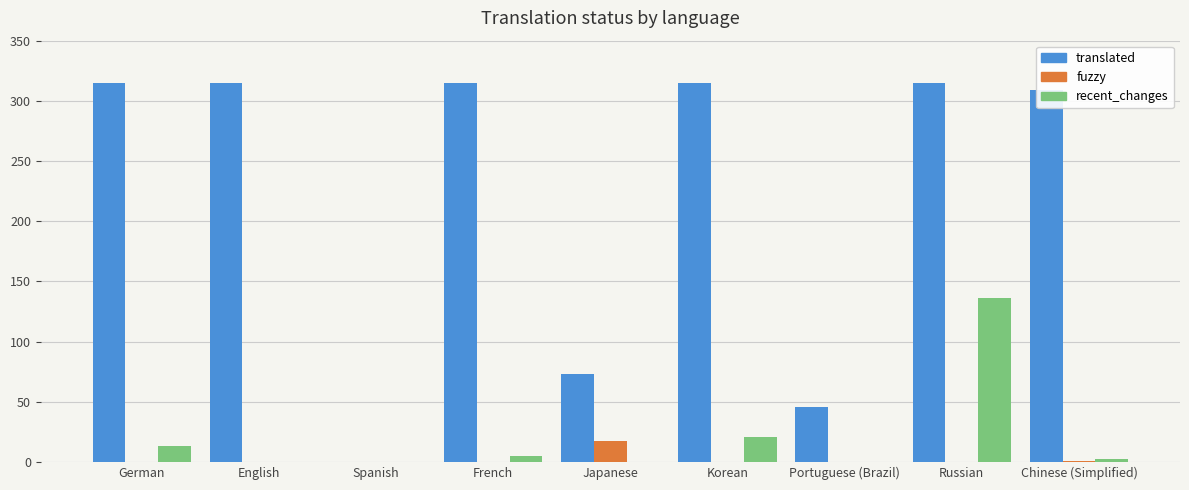

Which series has the largest range (max minus min)?

translated